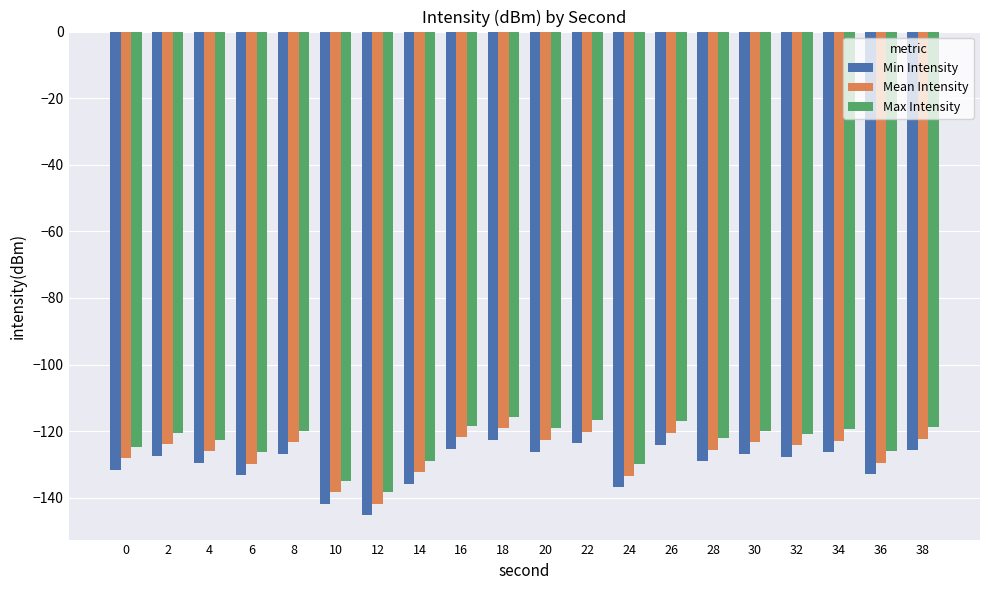

List the series in order of their peak value, lowest first.

Min Intensity, Mean Intensity, Max Intensity